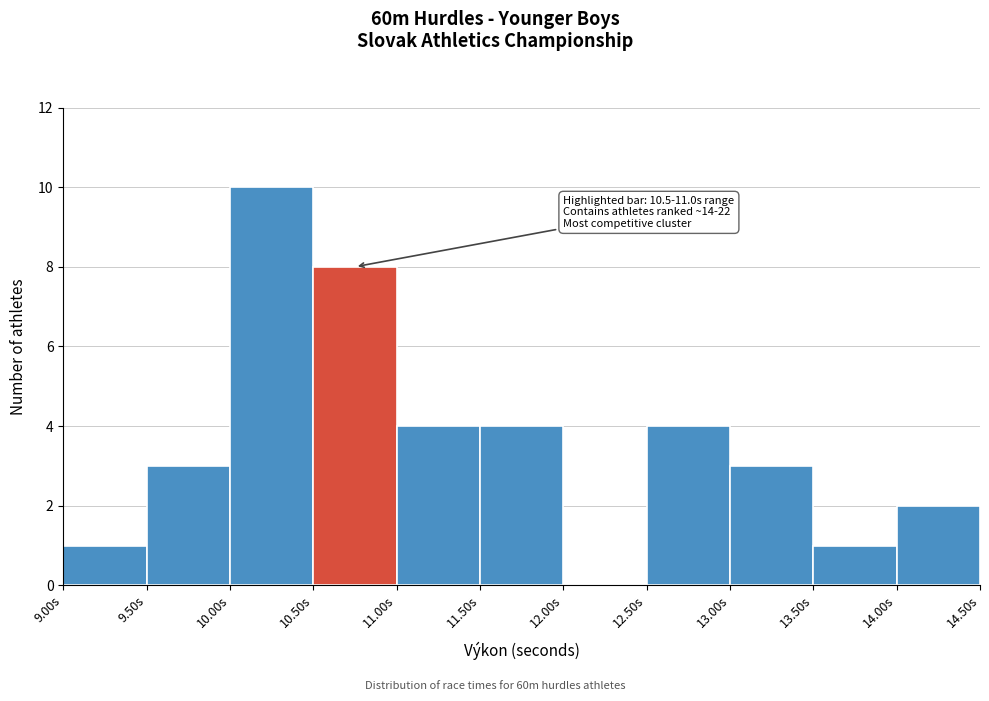

Which range on the x-axis has the tallest bar?

10.0 to 10.5